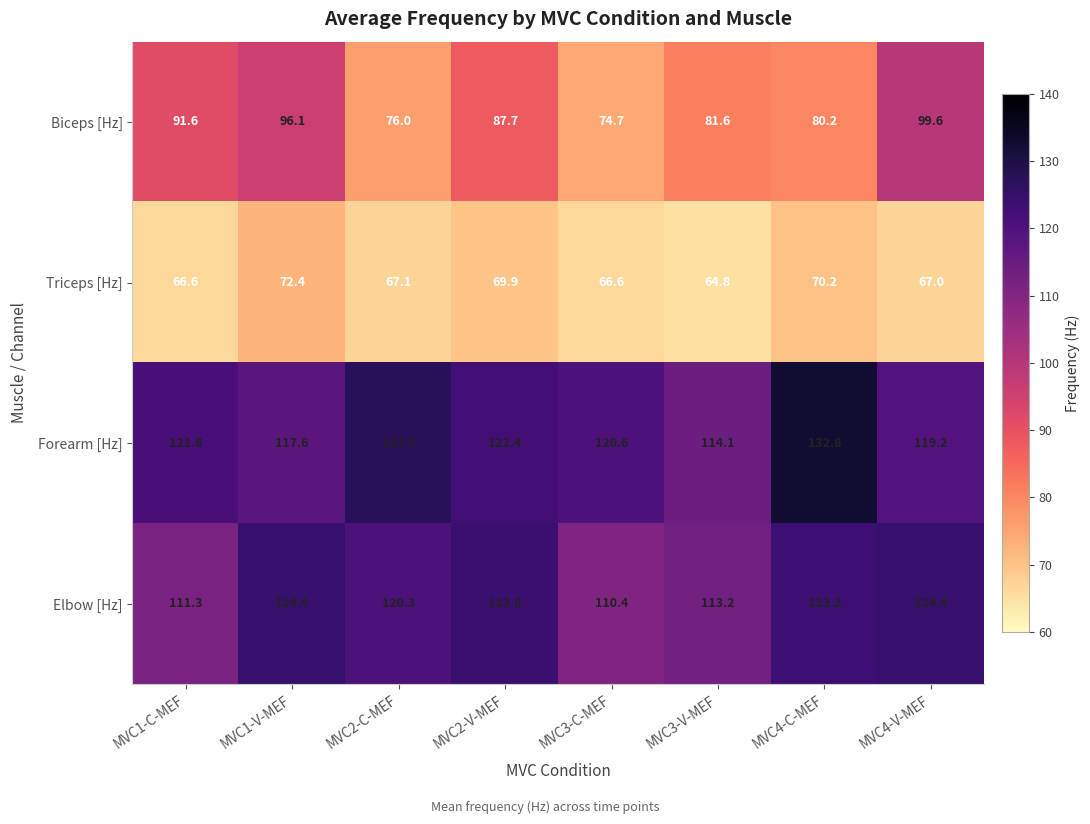

Between MVC1-V-MEF and MVC2-V-MEF, which series saw the biggest shift?

Biceps [Hz]